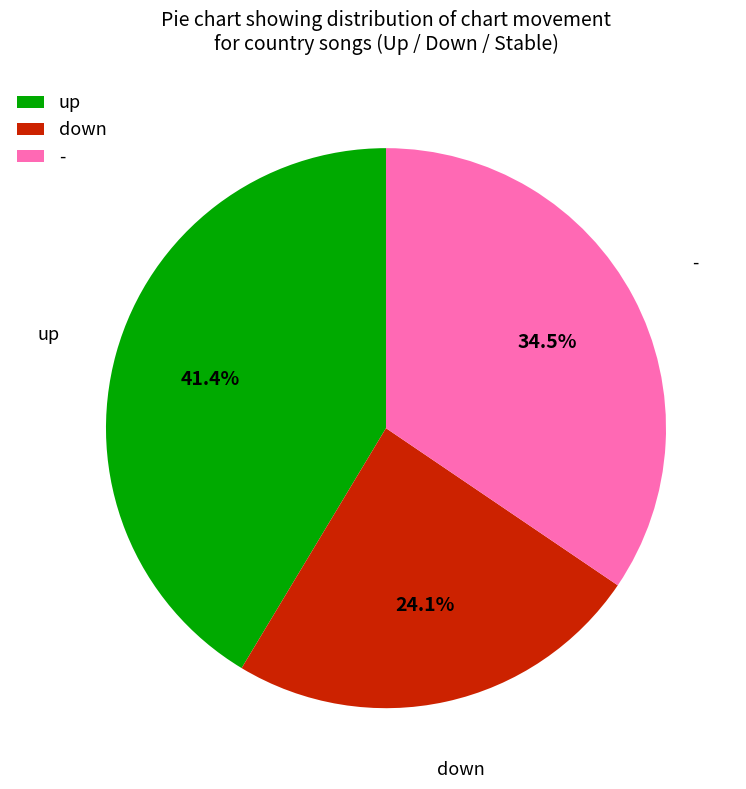

Count the number of slices in the pie.

3